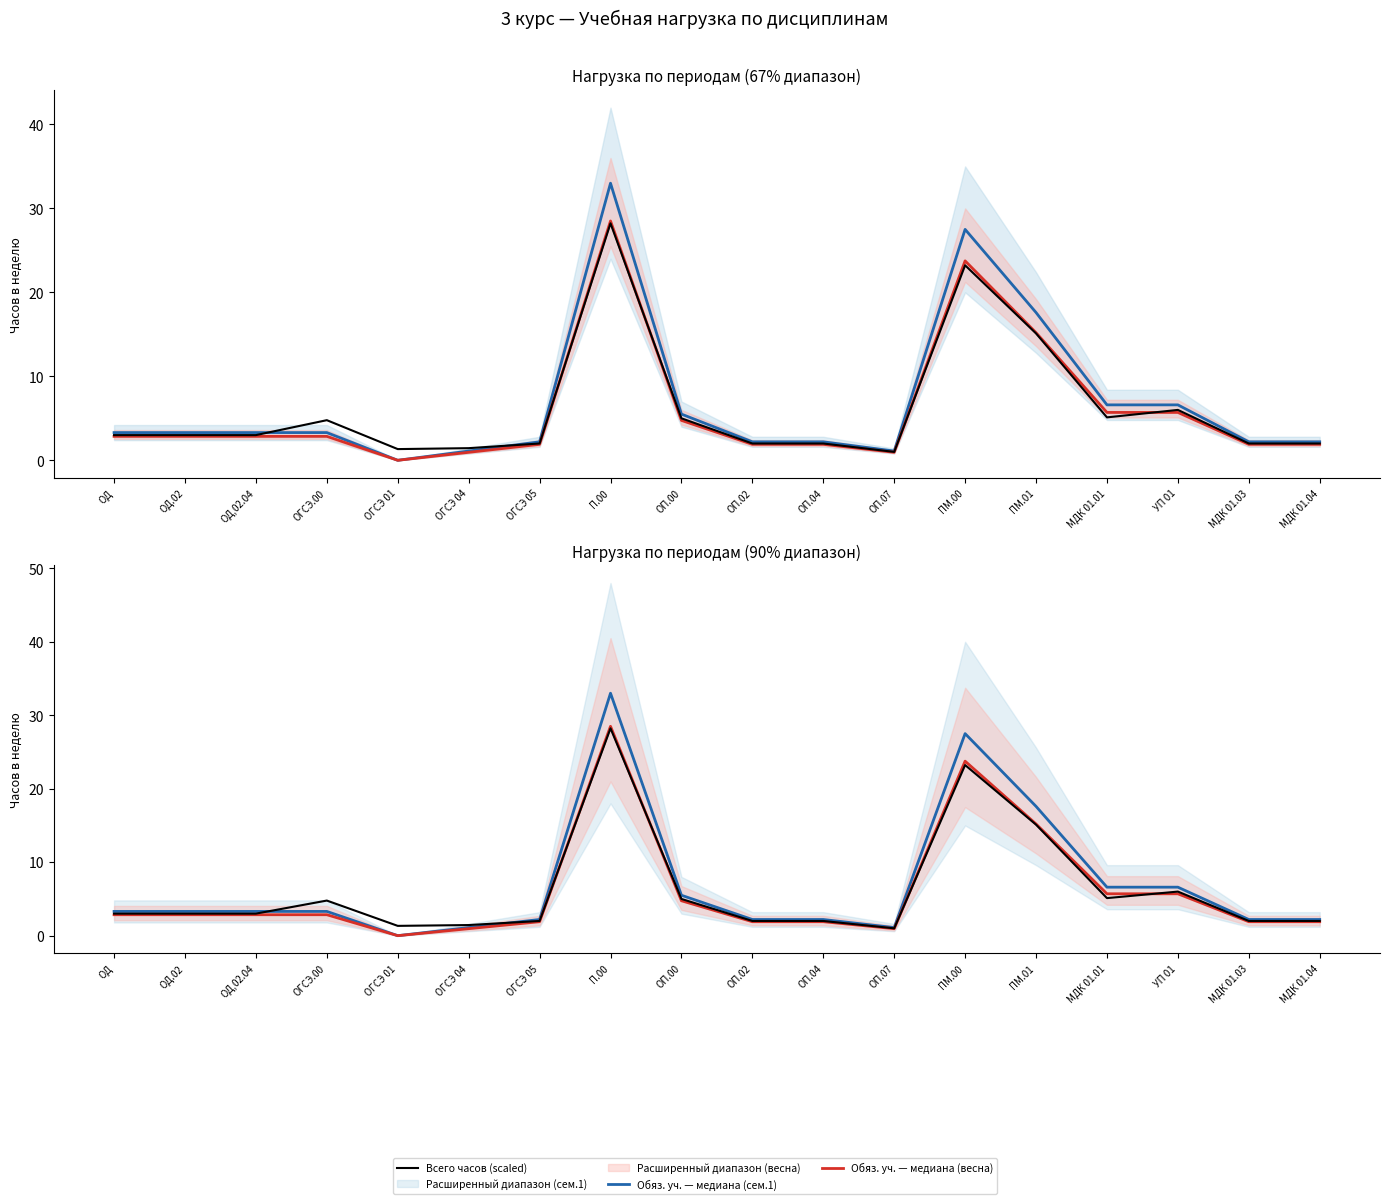

How many lines are shown in the chart?

3